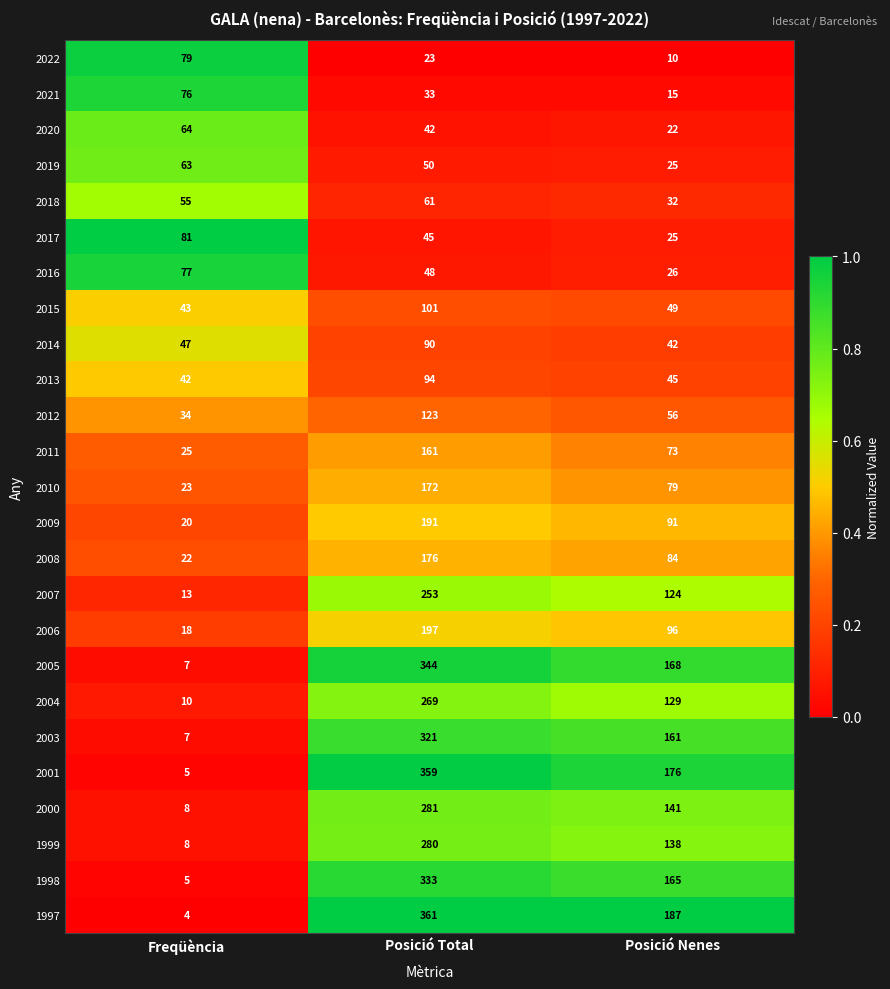

How many distinct data groups are displayed?

25